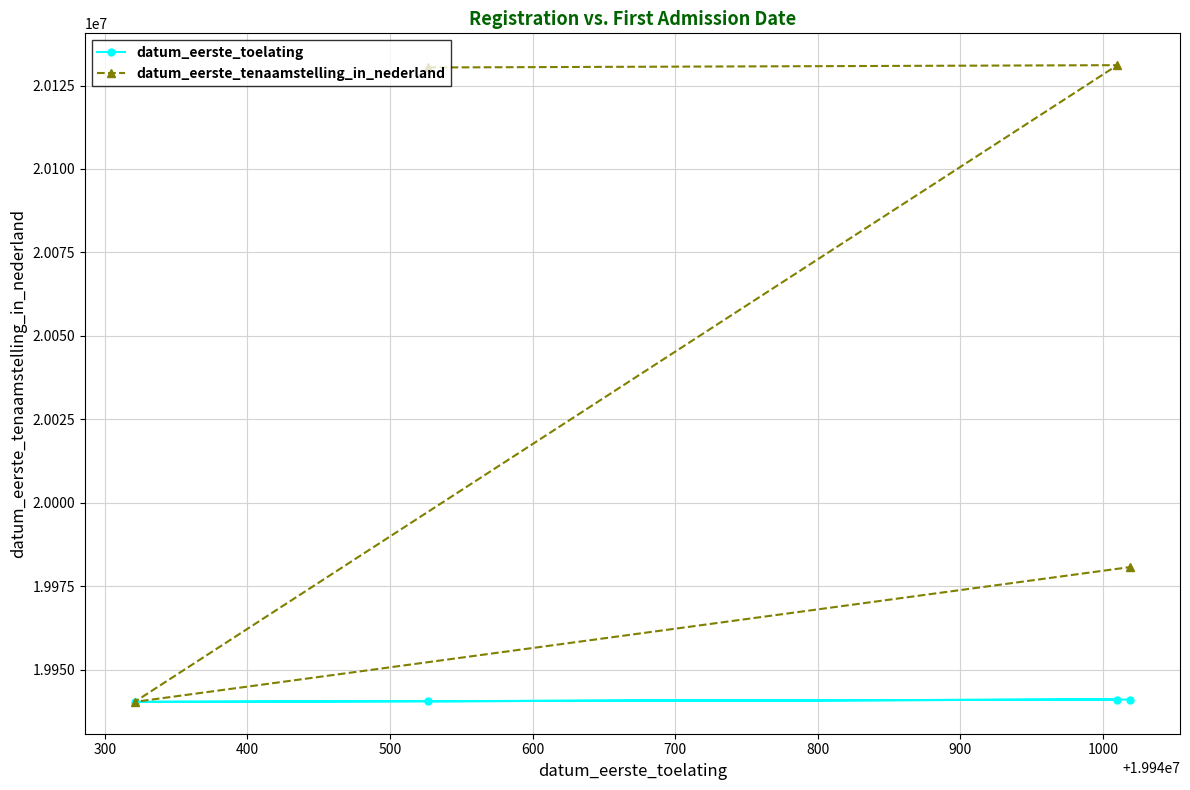

How many data points in datum_eerste_toelating are less than 19941010?

2